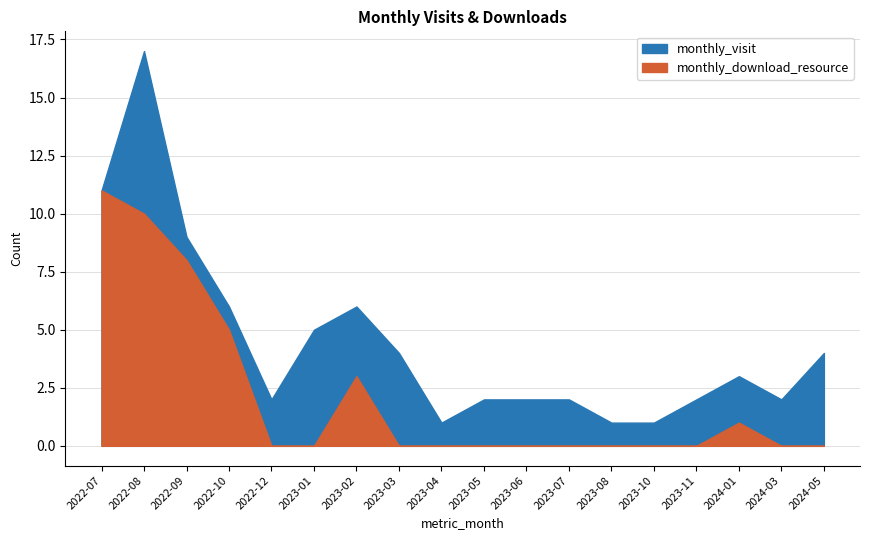

At which category is the sum across all series the highest?

2022-08